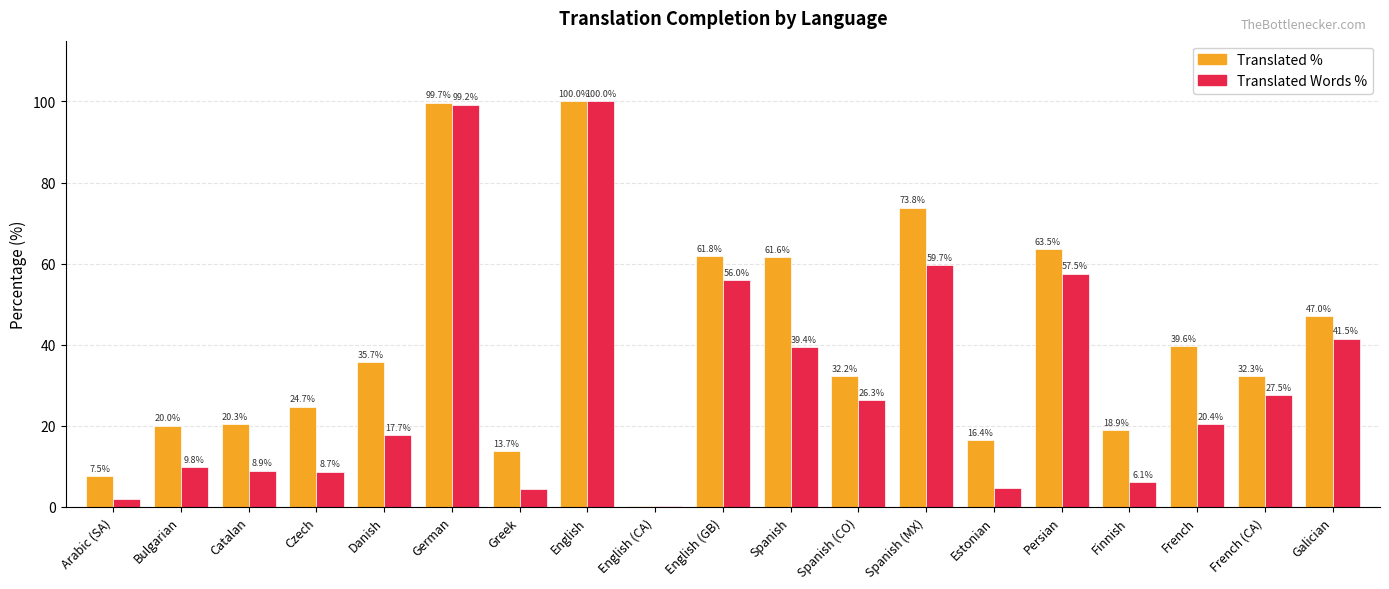

At which category is the sum across all series the highest?

English